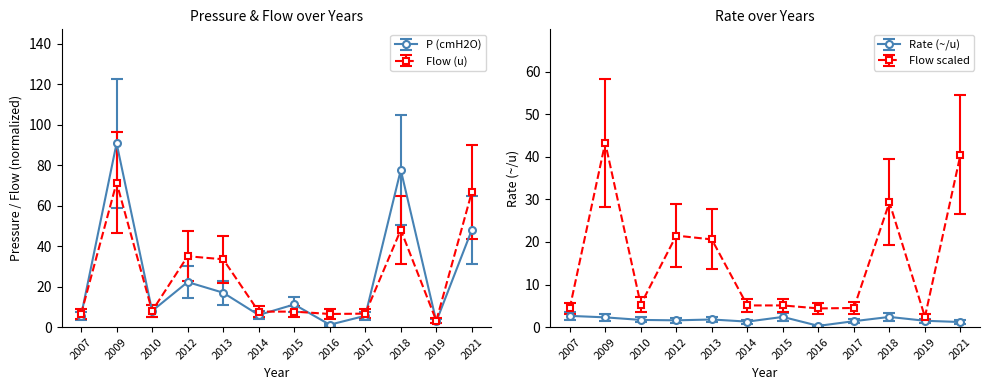

Where does the P (cmH2O) series first go above 15?

2009